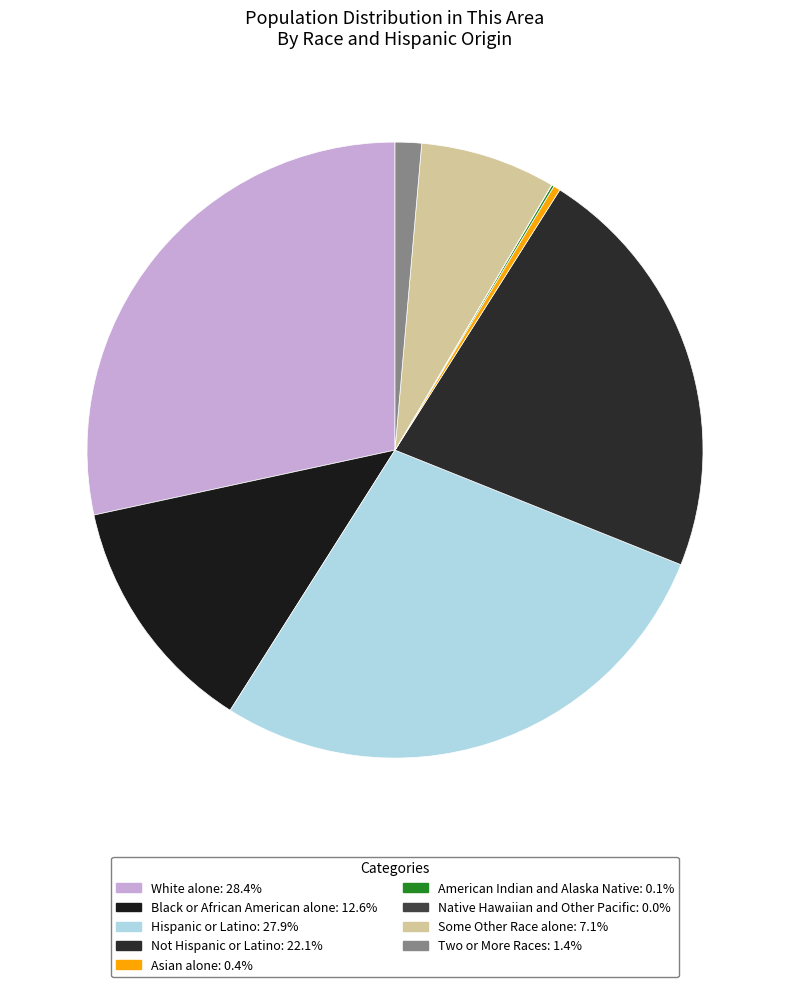

To the nearest percent, what is the combined percentage of Two or More Races and Native Hawaiian and Other Pacific?

1%